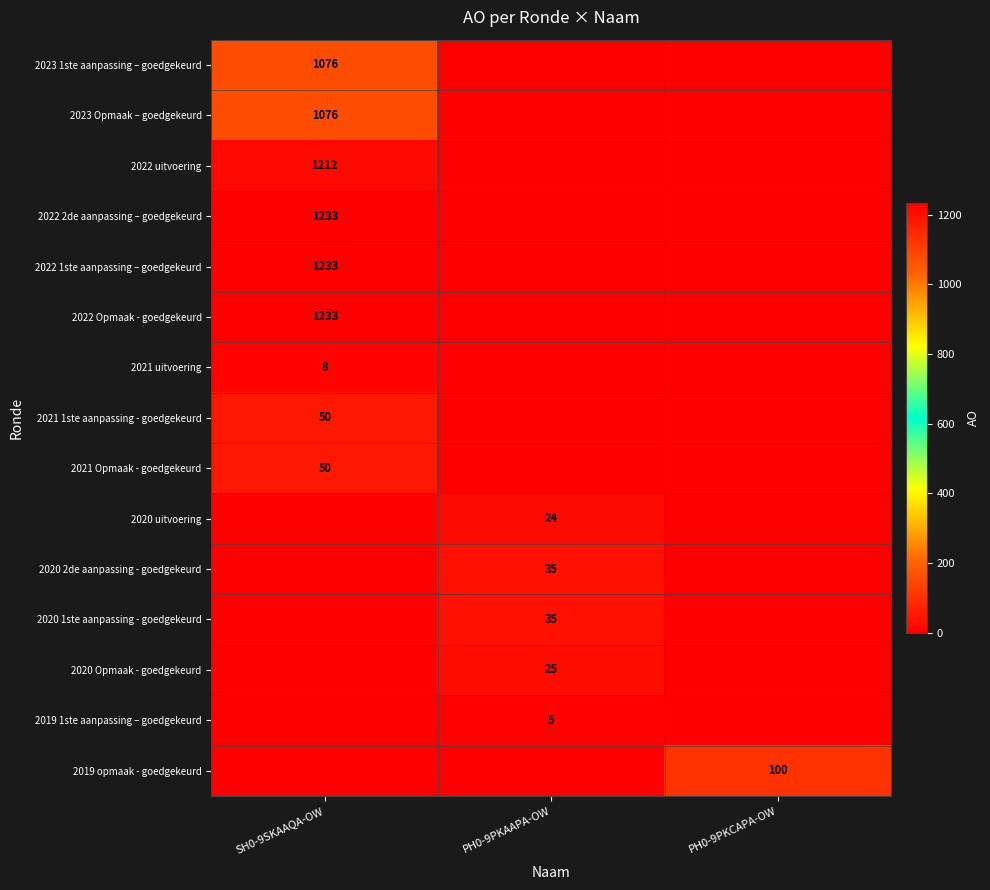

The value of 2022 Opmaak - goedgekeurd at SH0-9SKAAQA-OW is 512. True or false?

False